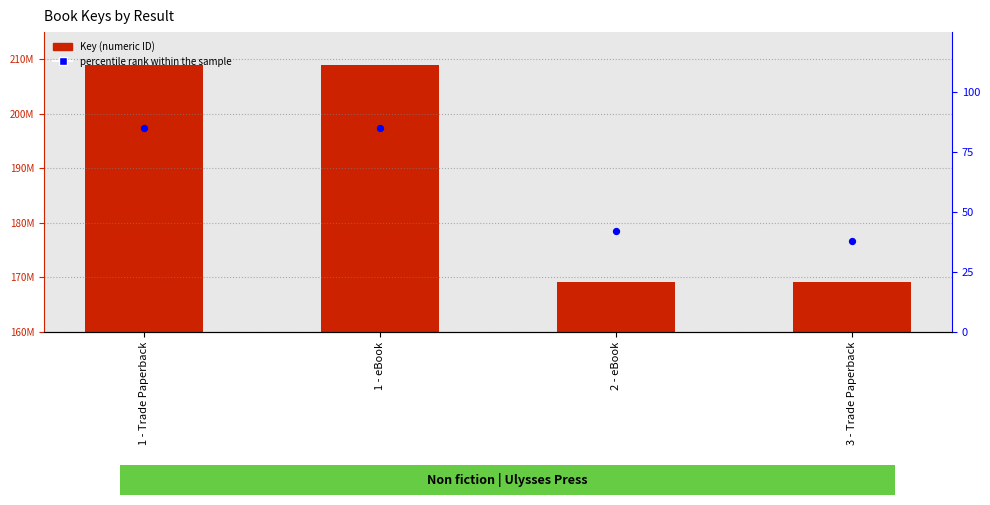

Which series has the widest spread of Y values?

Key (numeric ID)